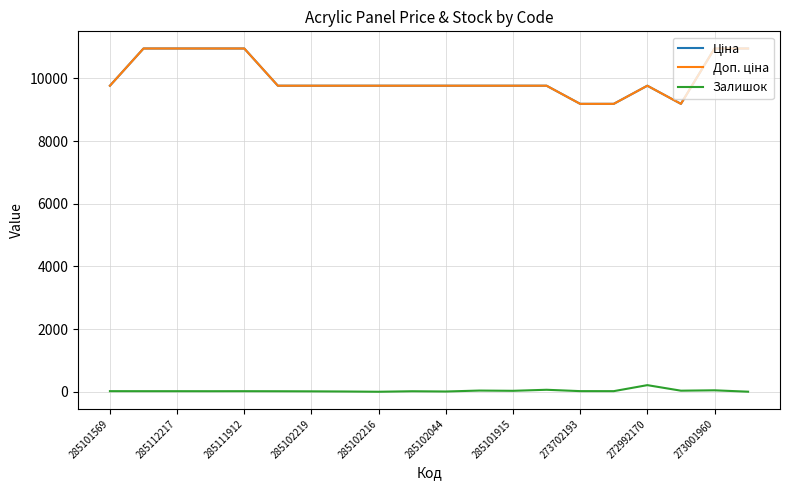

True or false: Доп. ціна has more than 2 points higher than both neighbors.

False